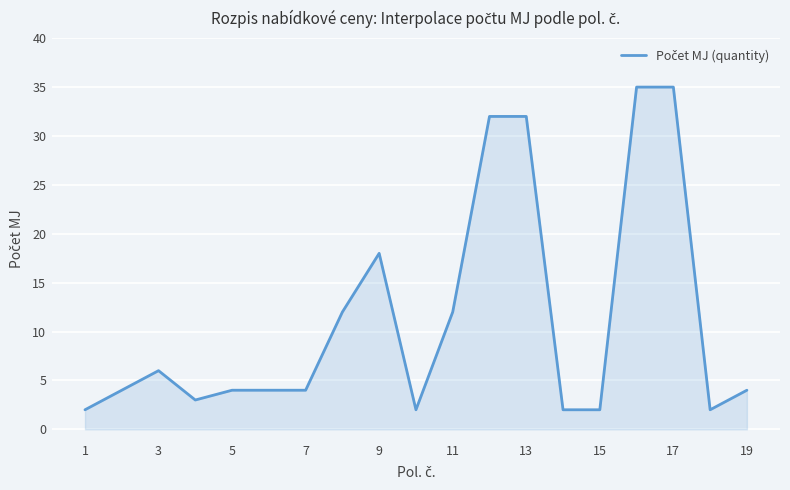

Does the chart display data point markers on the line(s)?

No